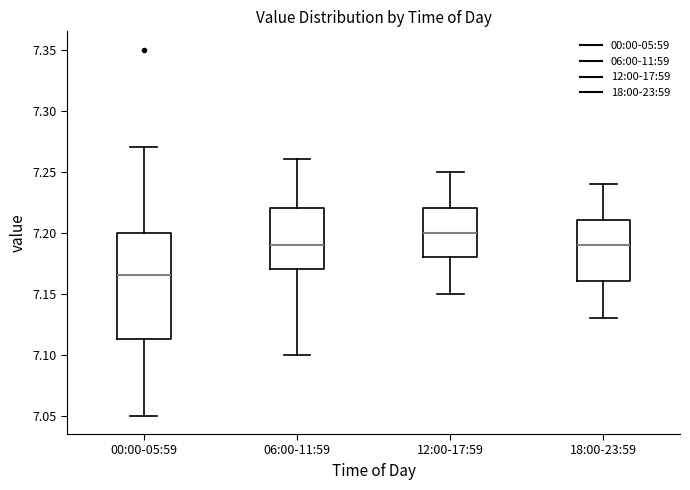

Reading left to right, read every box against the y-axis: the position of its median line, the range the box covers, and the ends of its whiskers. The values are not printed on the chart, so give them approximately, as read against the axis.

00:00-05:59: median 7.165, box 7.115 to 7.200, whiskers 7.050 to 7.270
06:00-11:59: median 7.190, box 7.170 to 7.220, whiskers 7.100 to 7.260
12:00-17:59: median 7.200, box 7.180 to 7.220, whiskers 7.150 to 7.250
18:00-23:59: median 7.190, box 7.160 to 7.210, whiskers 7.130 to 7.240